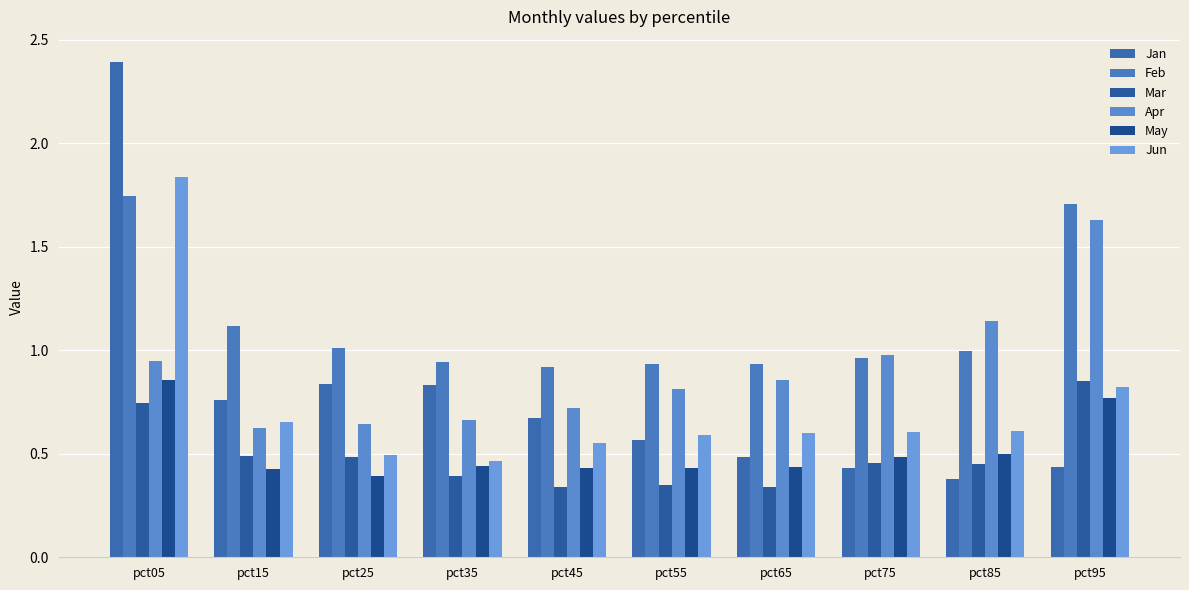

Which series changed the most between pct05 and pct15?

Jan